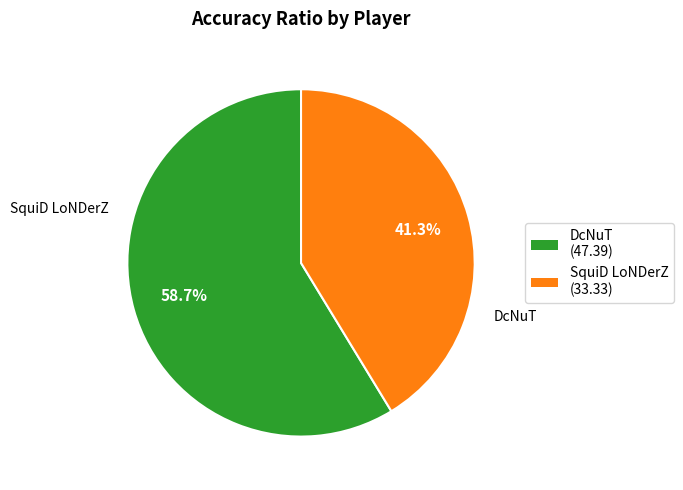

What is the smallest slice in the pie chart?

SquiD LoNDerZ